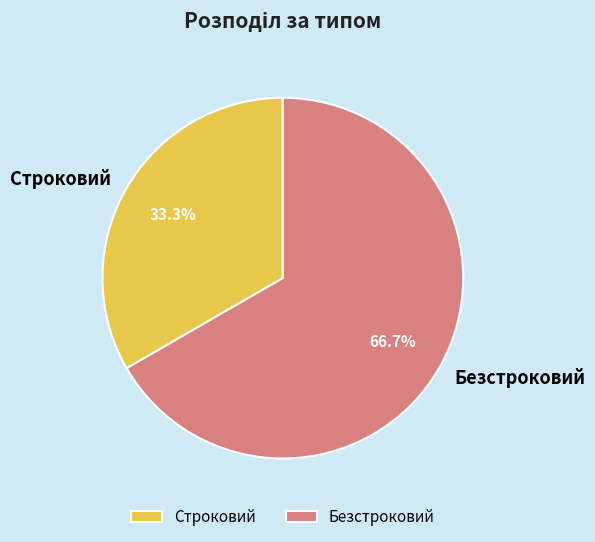

Between Строковий and Безстроковий, which is larger?

Безстроковий